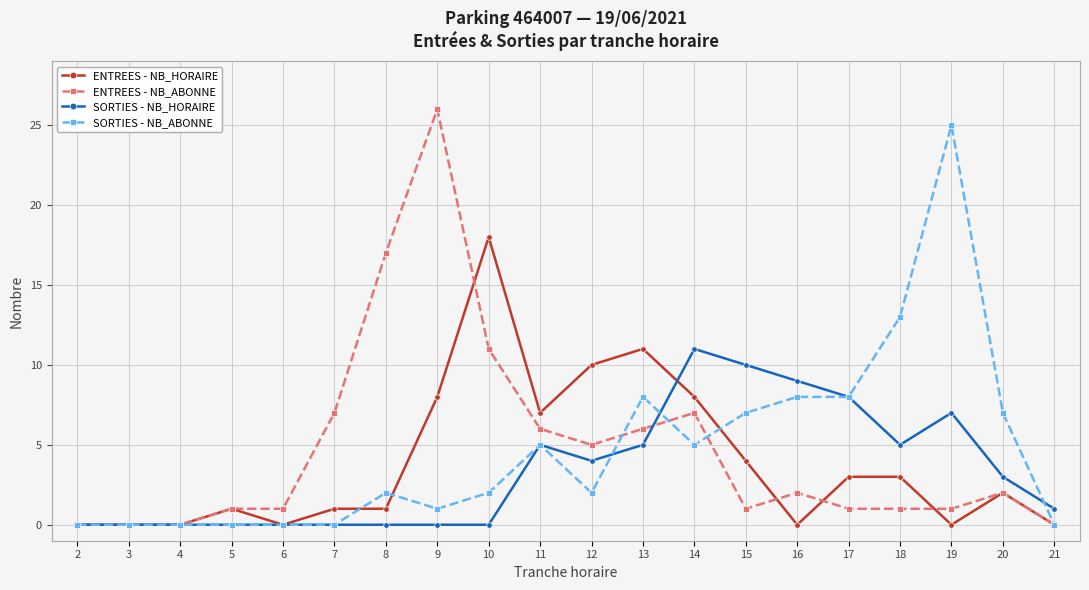

At how many categories does at least one series exceed 12?

5